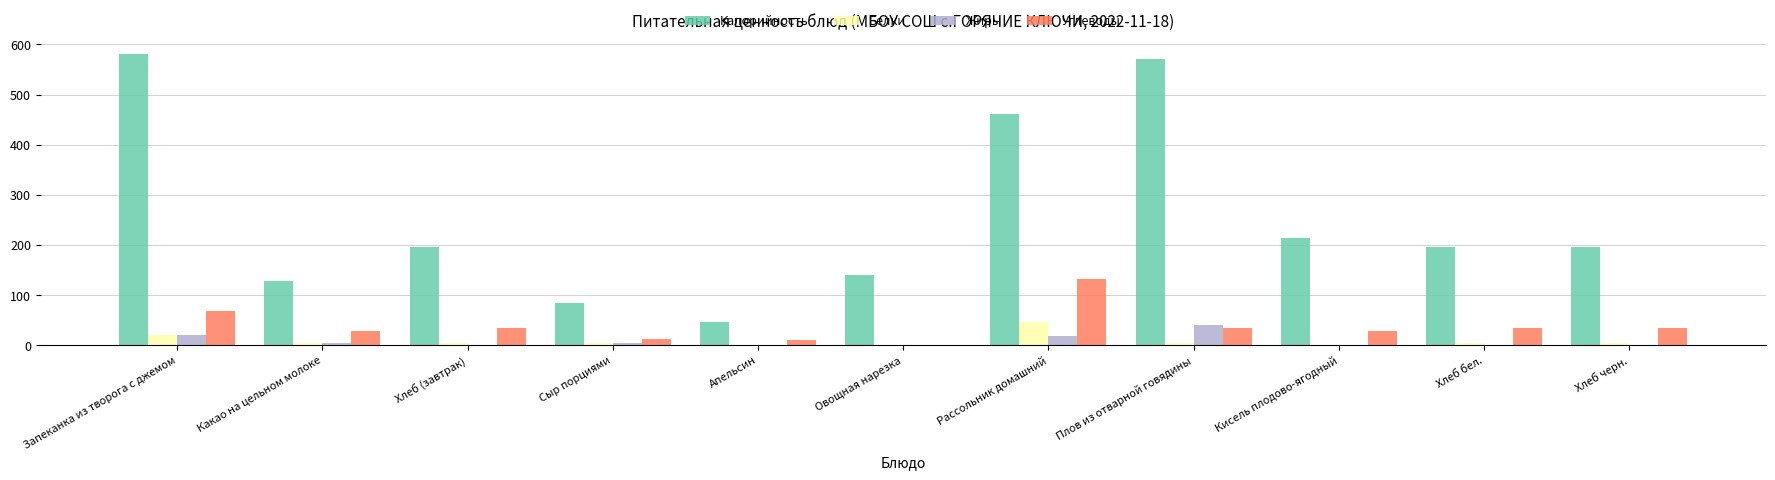

Which series changed the most between Хлеб (завтрак) and Овощная нарезка?

Калорийность